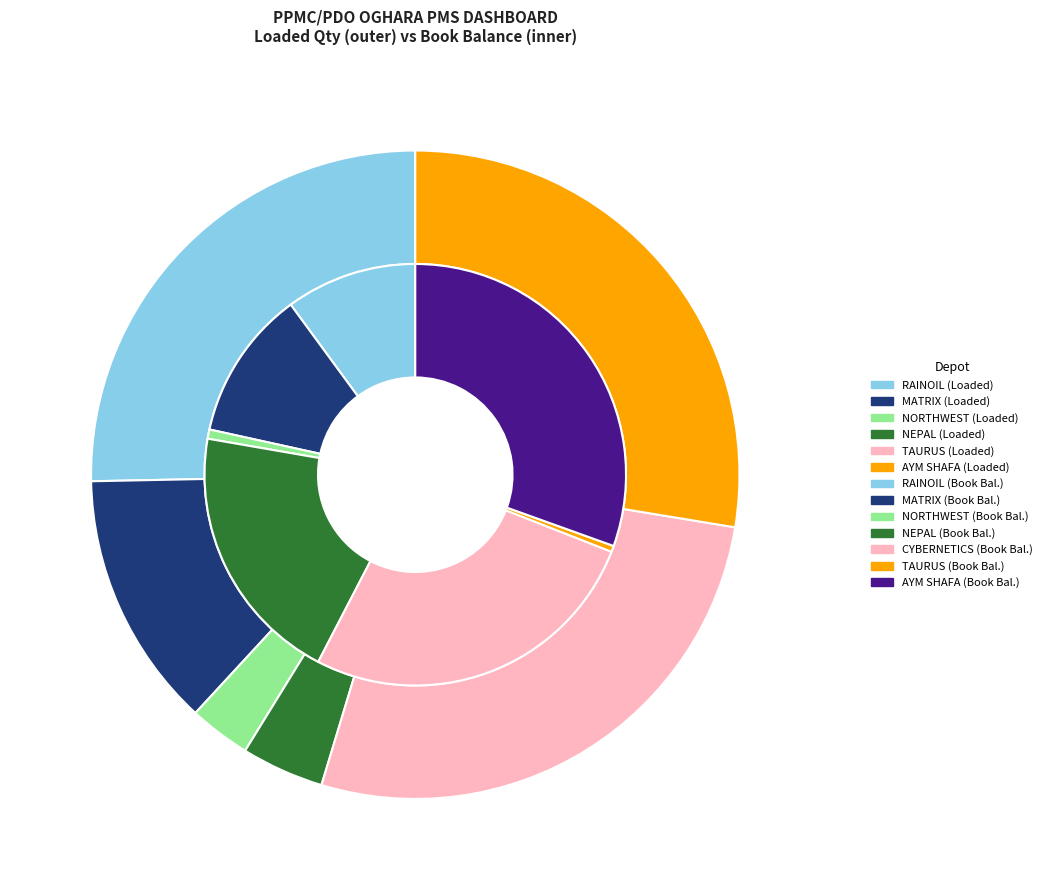

Is it true that CYBERNETICS is 27% of the pie?

True